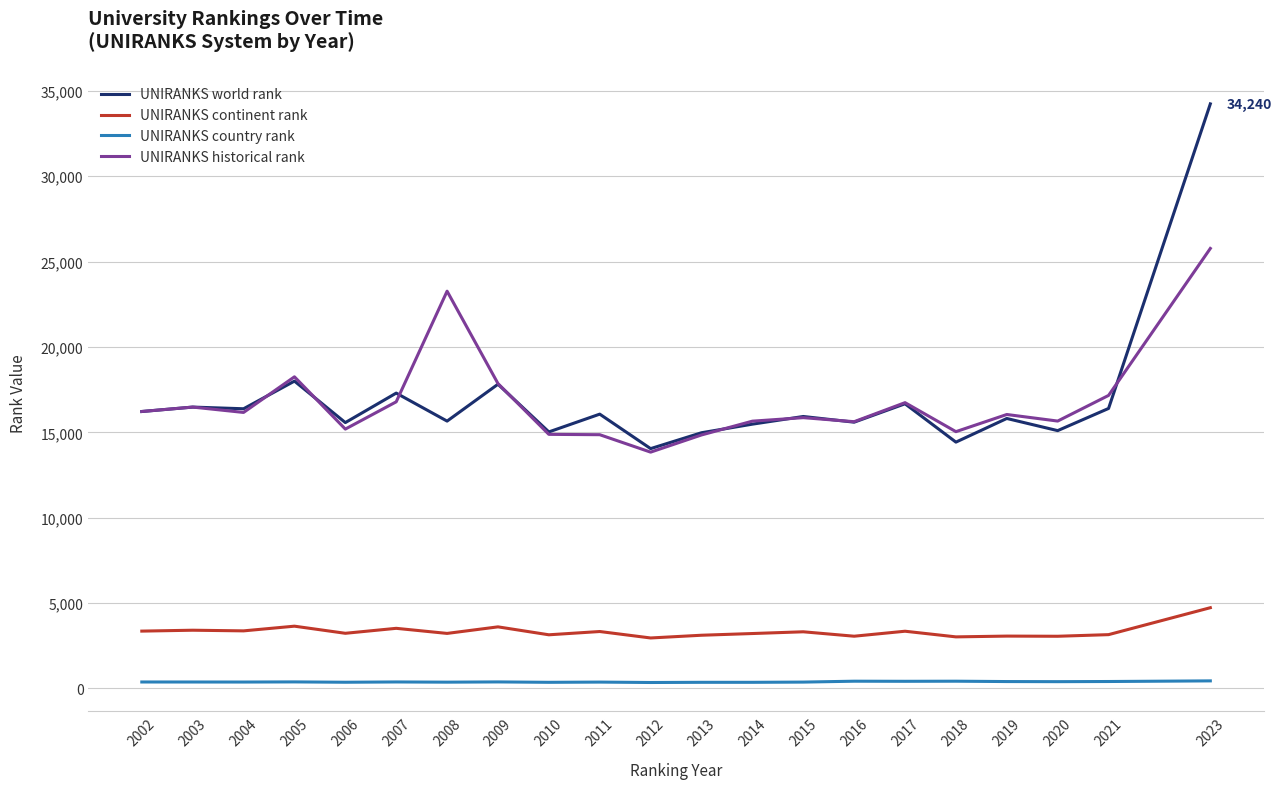

True or false: UNIRANKS historical rank has a value of 13842.0 at 2012.

True